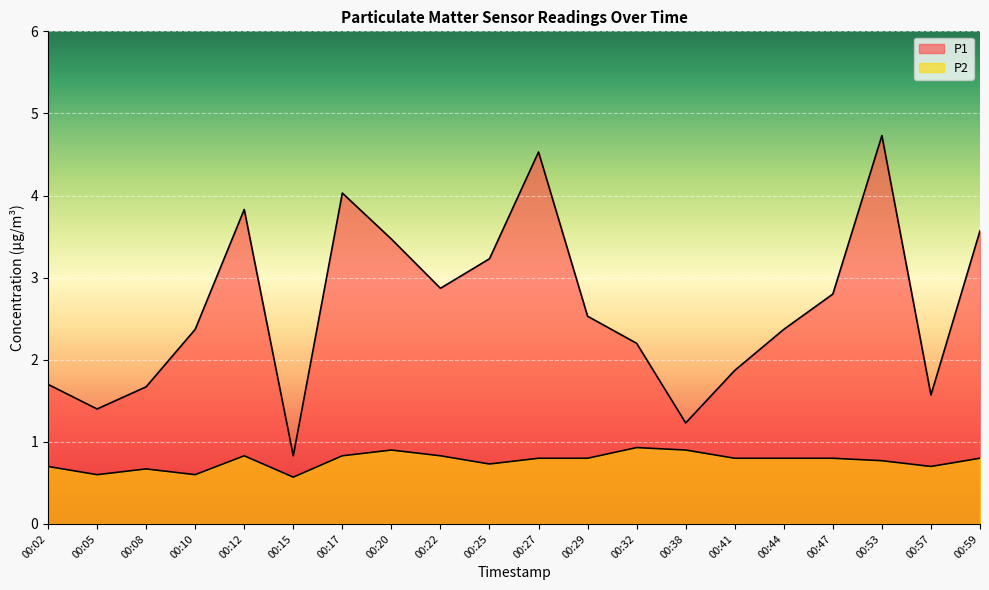

Does the chart display data point markers on the line(s)?

No